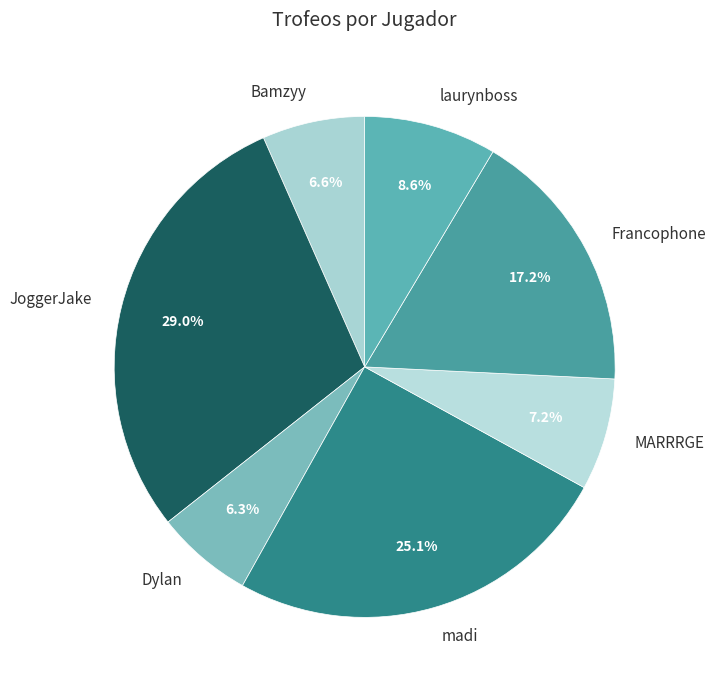

How many segments does this pie chart have?

7